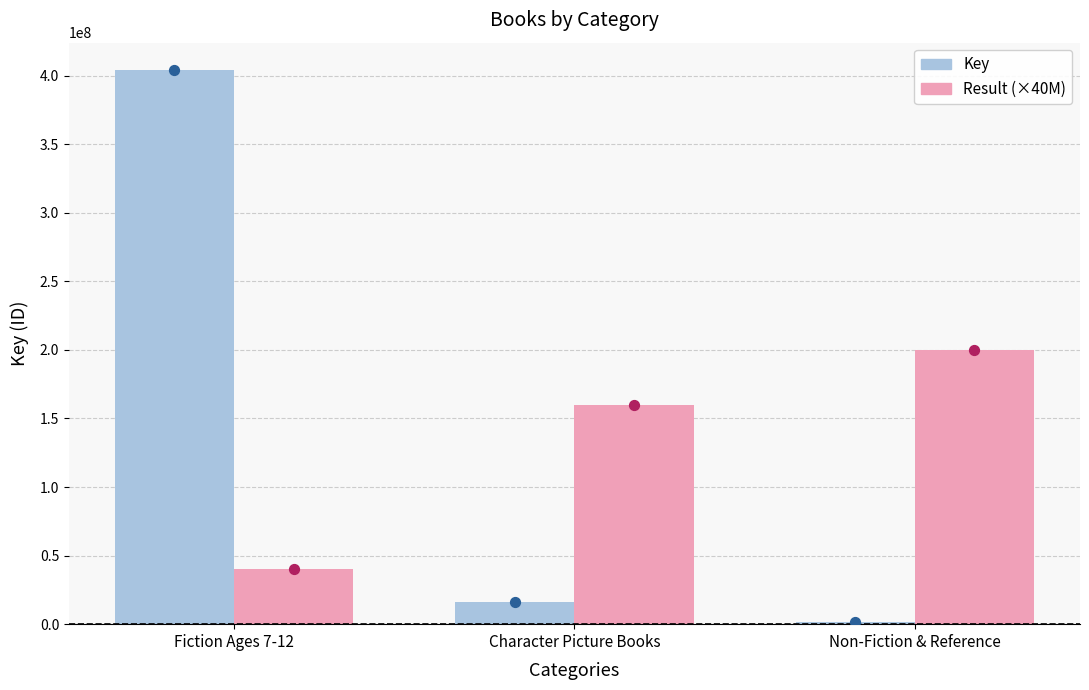

Which series reaches the minimum Y coordinate?

Key